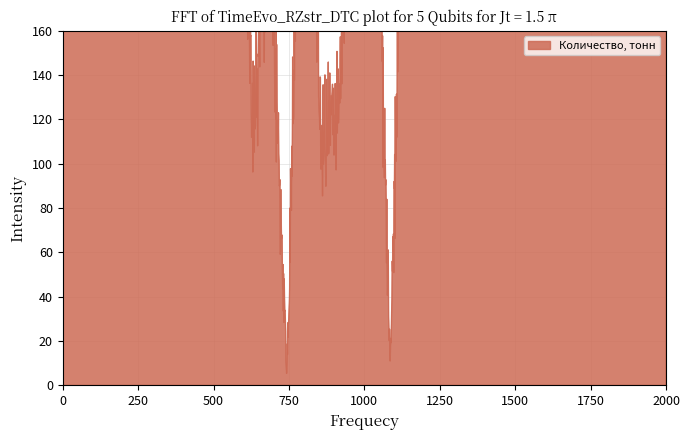

Reading left to right, transcribe all the data shown in this chart.

1=322.1	2=322.1	3=322.1	4=268.4	5=322.1	6=322.1	7=322.1	8=322.1	9=322.1	10=322.1	11=322.1	12=118.7	13=214.7	14=6.0	15=322.1	16=107.4	17=119.3	18=322.1	19=322.1	20=7.5	21=322.1	22=322.1	23=322.1	24=322.1	25=318.3	26=322.1	27=322.1	28=322.1	29=322.1	30=322.1	31=322.1	32=322.1	33=322.1	34=322.1	35=322.1	36=214.7